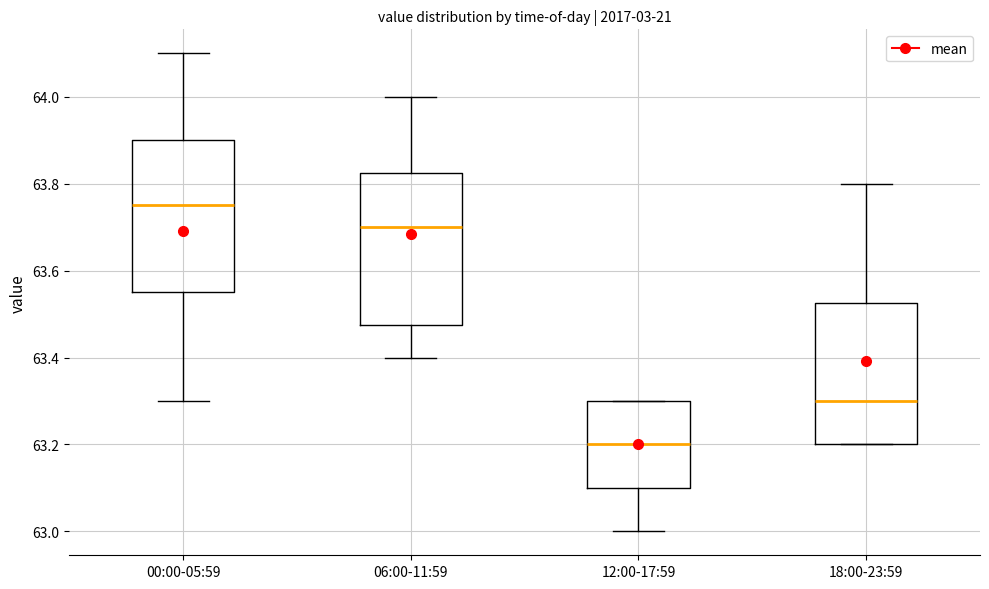

Reading left to right, read every box against the y-axis: the position of its median line, the range the box covers, and the ends of its whiskers. The values are not printed on the chart, so give them approximately, as read against the axis.

00:00-05:59: median 63.76, box 63.56 to 63.90, whiskers 63.30 to 64.10
06:00-11:59: median 63.70, box 63.48 to 63.82, whiskers 63.40 to 64.00
12:00-17:59: median 63.20, box 63.10 to 63.30, whiskers 63.00 to 63.30
18:00-23:59: median 63.30, box 63.20 to 63.52, whiskers 63.20 to 63.80